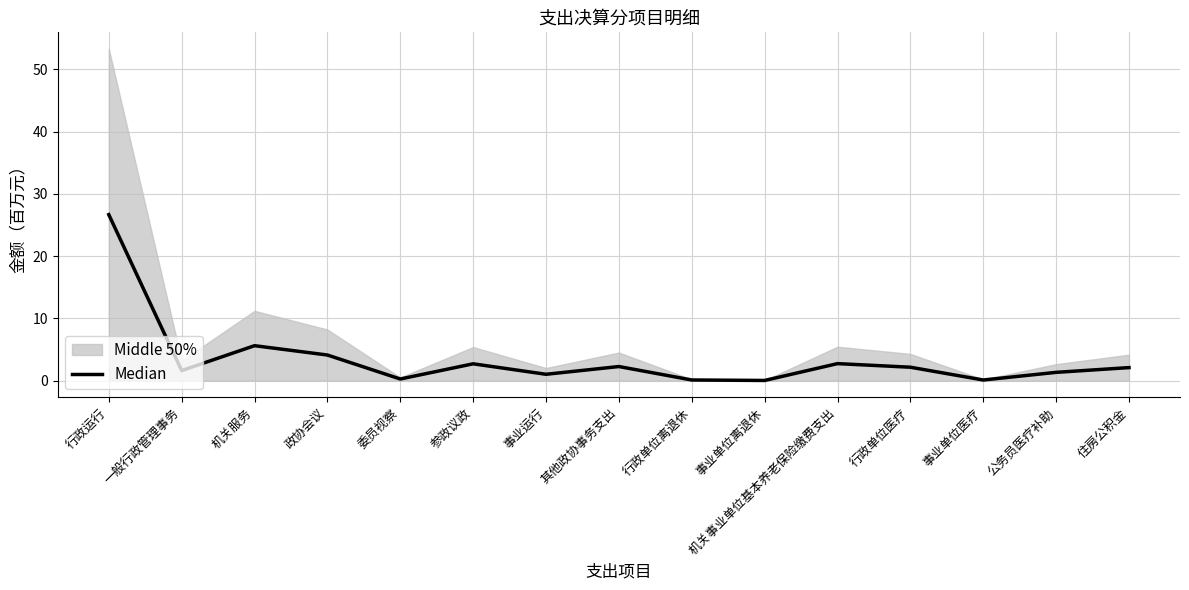

At which label does the data first exceed 2?

行政运行